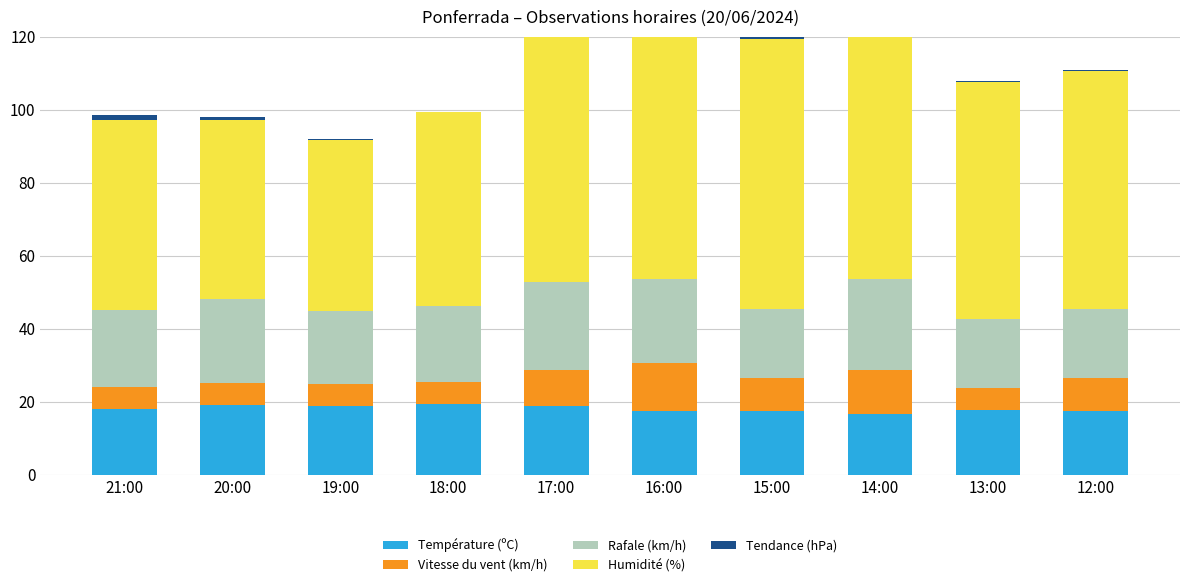

Rank the series by their maximum value, from highest to lowest.

Humidité (%), Rafale (km/h), Température (ºC), Vitesse du vent (km/h), Tendance (hPa)